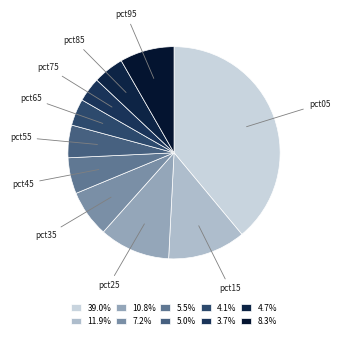

Between pct65 and pct45, which is larger?

pct45